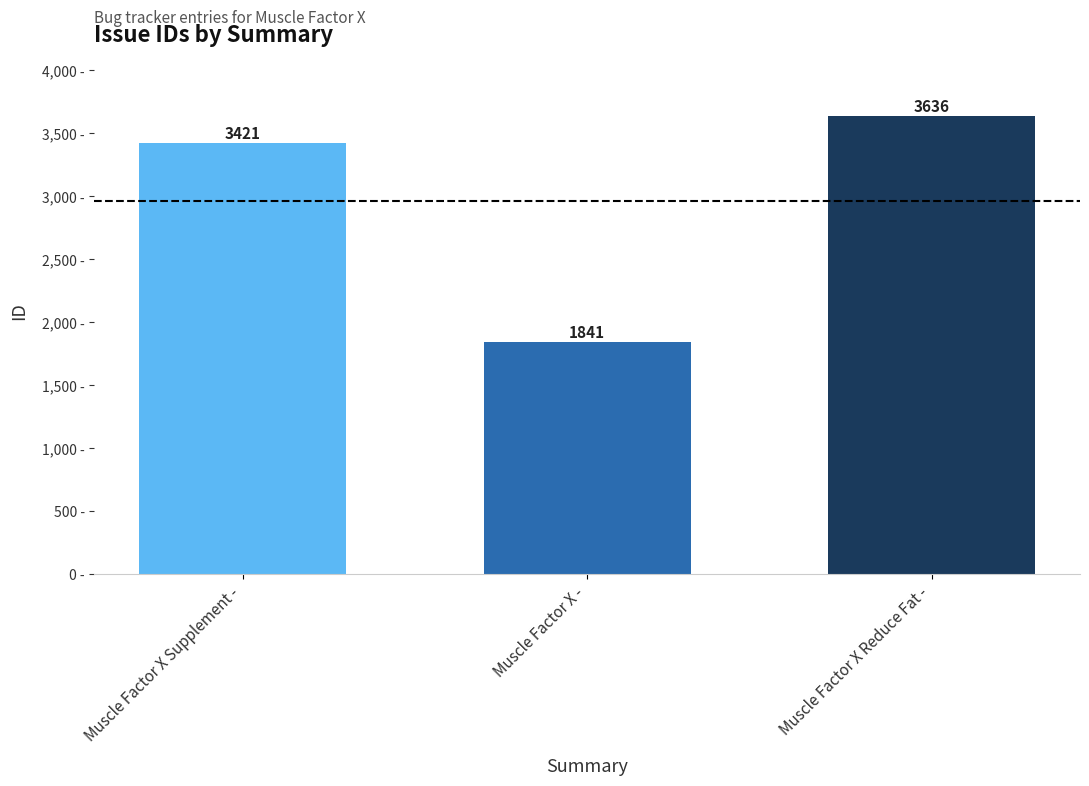

What is the label of the 2nd bar from the left?

Muscle Factor X -